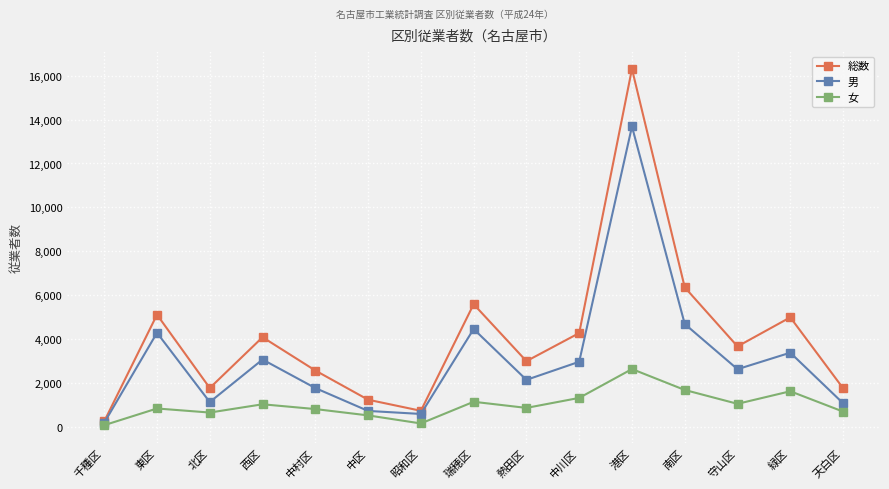

What is the label of the 1st point from the right?

天白区